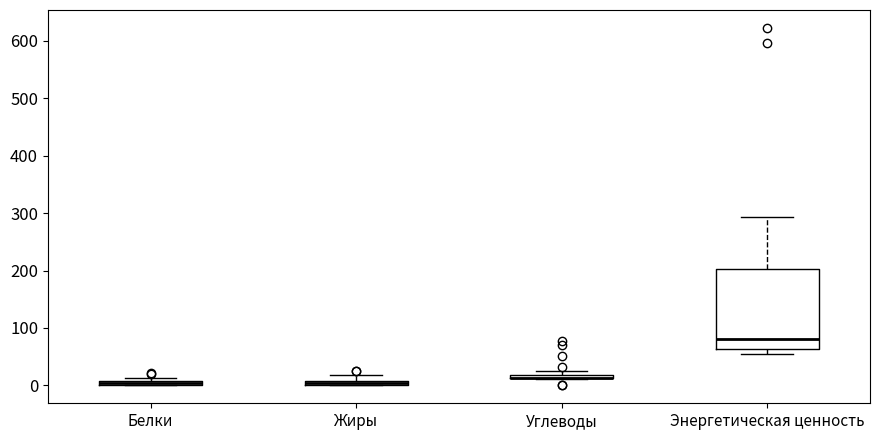

Comparing the boxes themselves (not the whiskers), which one is the tallest?

Энергетическая ценность